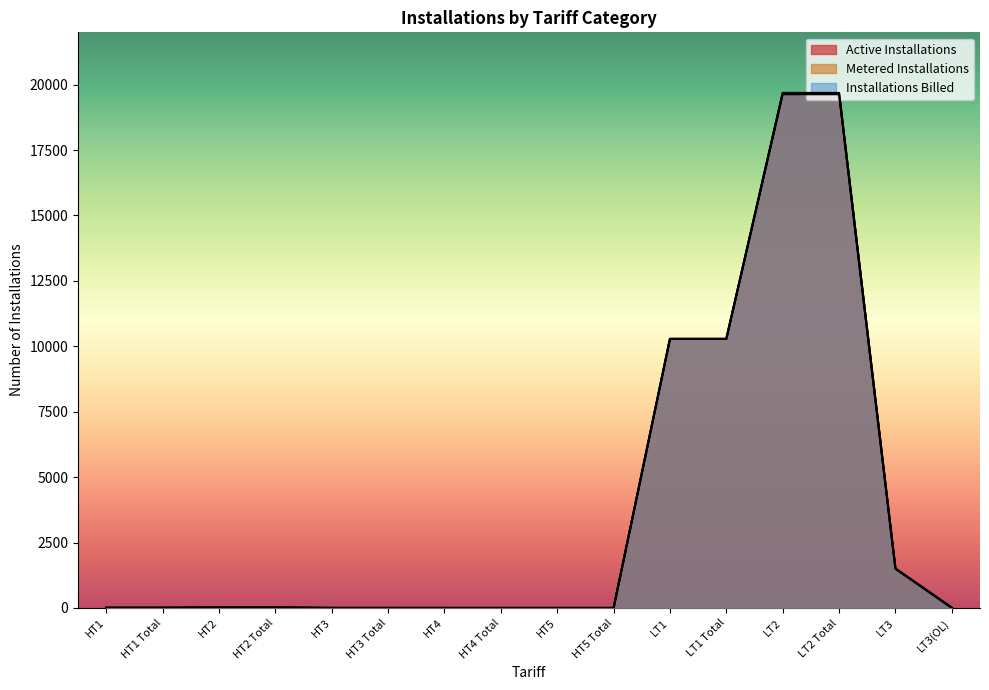

What is the difference between the maximum and second lowest values in the Metered Installations series?

19683